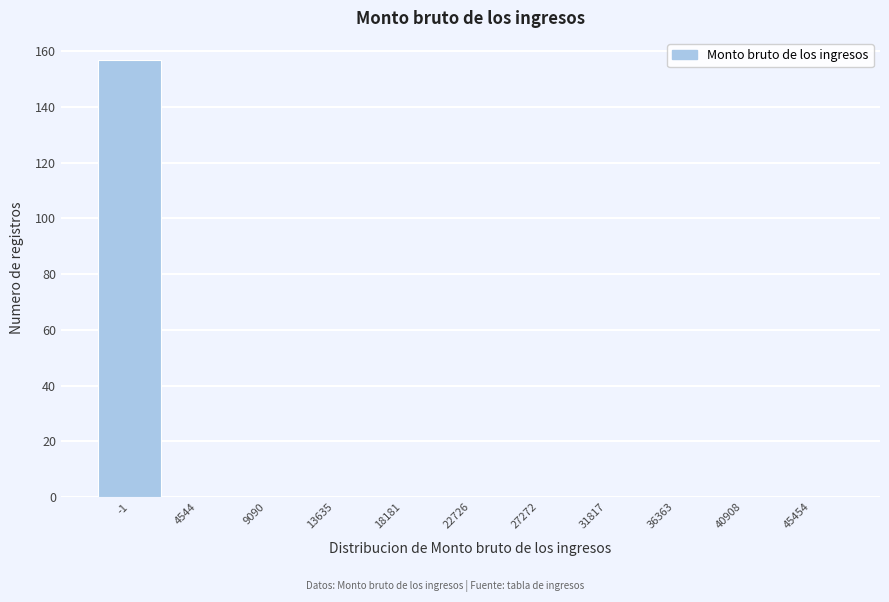

Reading right to left, extract all data points from this chart.

45454=0	40908=0	36363=0	31817=0	27272=0	22726=0	18181=0	13635=0	9090=0	4544=0	-1=157